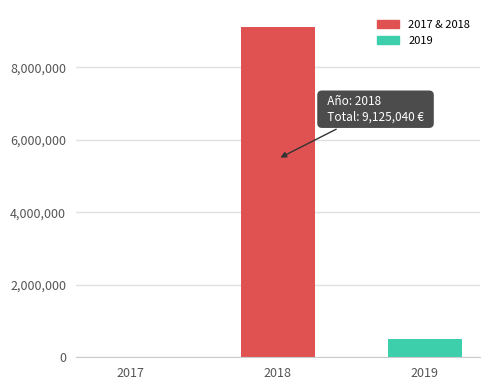

What is the sum of all values?

9643970